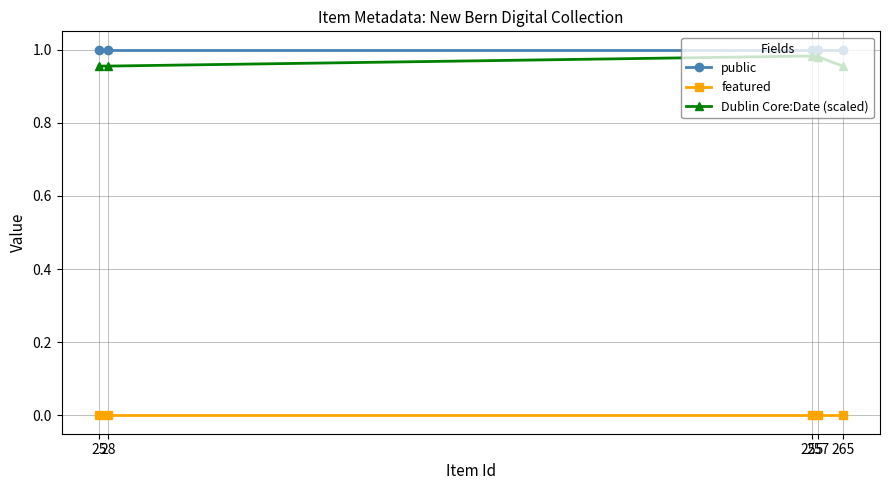

At 265, list the series in order from smallest to largest.

featured, Dublin Core:Date (scaled), public